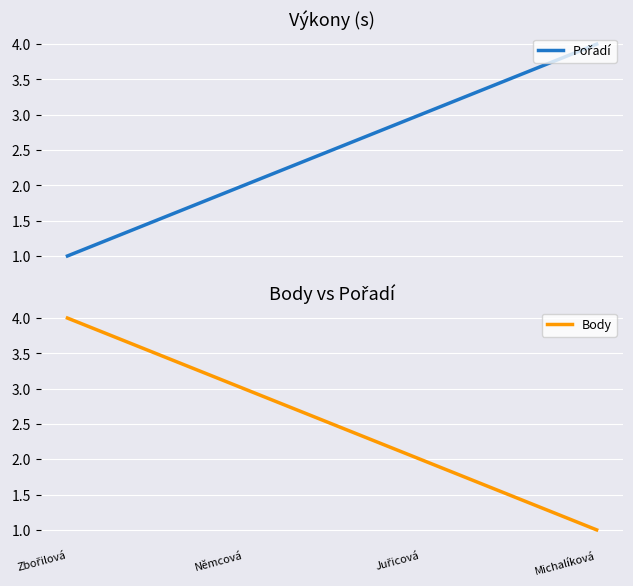

Is it true that Body equals 0 at Michalíková?

False